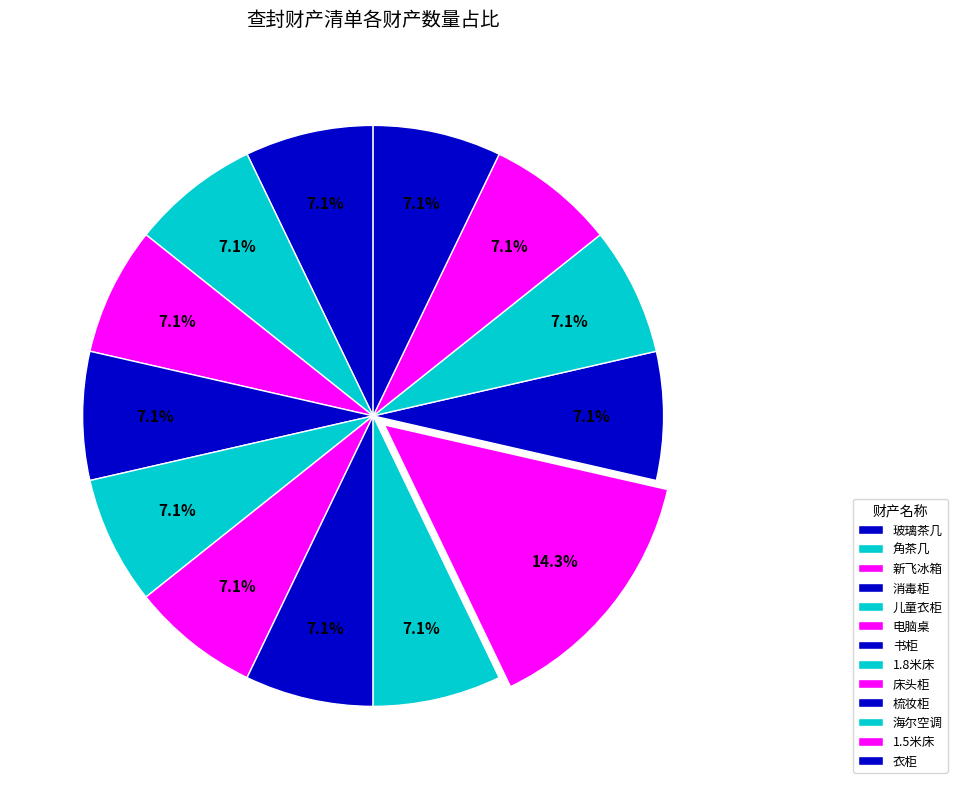

How many slices are in this pie chart?

13